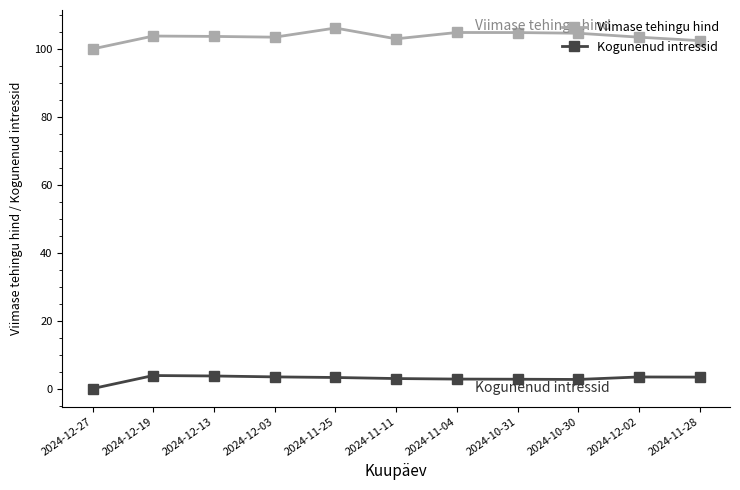

Which series has the largest total across all categories?

Viimase tehingu hind